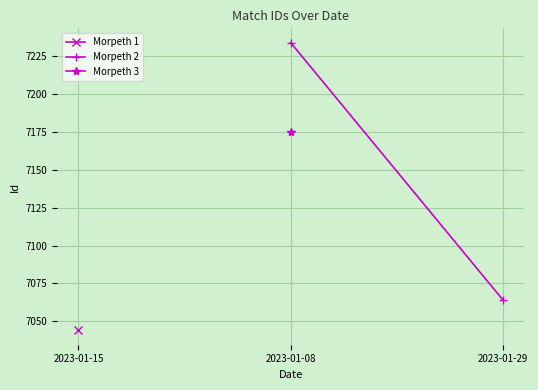

At which label is the value closest to 7149?

2023-01-08